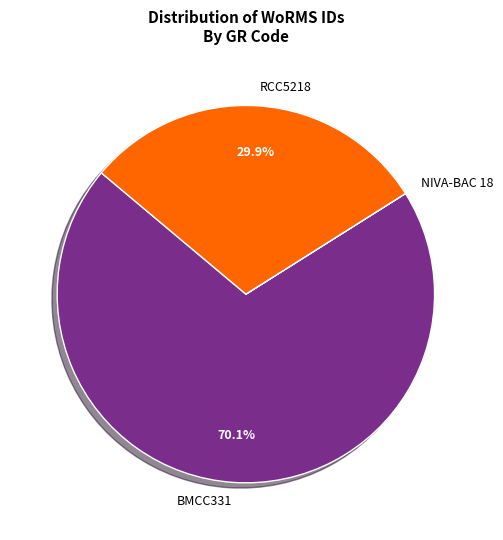

Does BMCC331 account for over 50% of the chart?

Yes